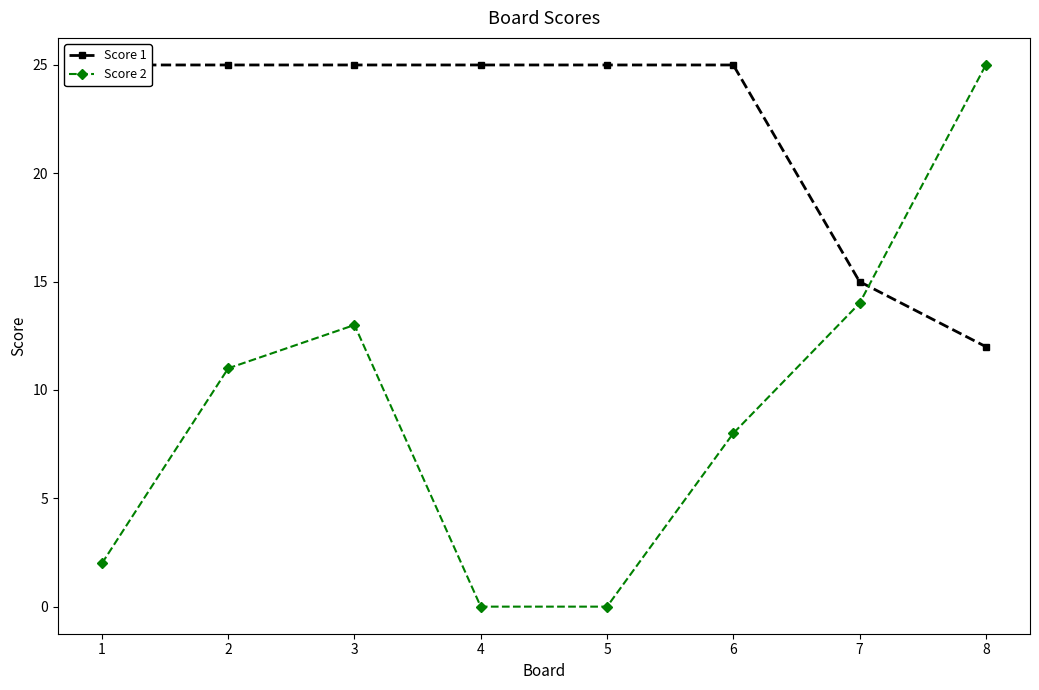

What is the average value of the Score 2 series?

9